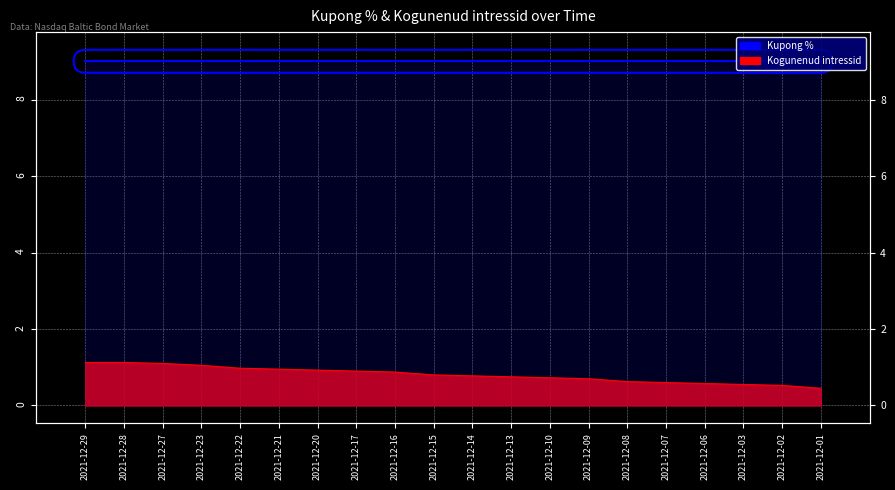

Rank the categories by value from lowest to highest.

2021-12-01, 2021-12-02, 2021-12-03, 2021-12-06, 2021-12-07, 2021-12-08, 2021-12-09, 2021-12-10, 2021-12-13, 2021-12-14, 2021-12-15, 2021-12-16, 2021-12-17, 2021-12-20, 2021-12-21, 2021-12-22, 2021-12-23, 2021-12-27, 2021-12-29, 2021-12-28